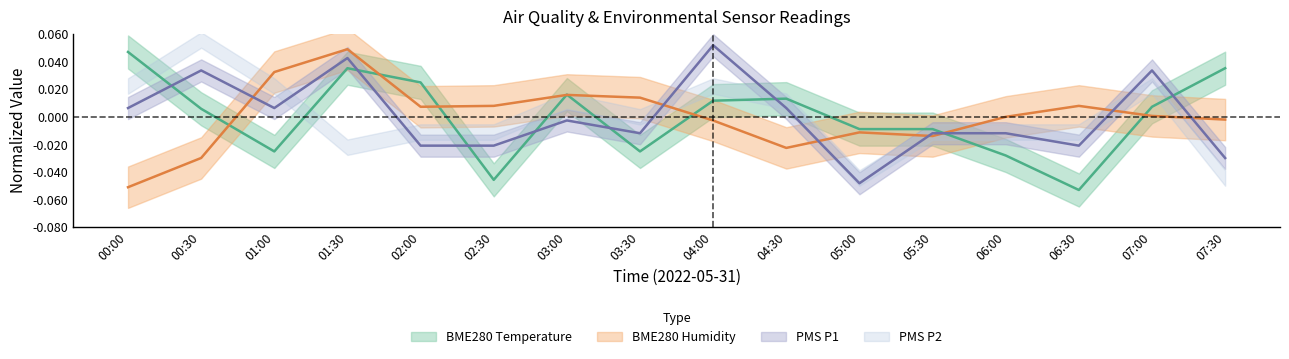

How many lines are shown in the chart?

3